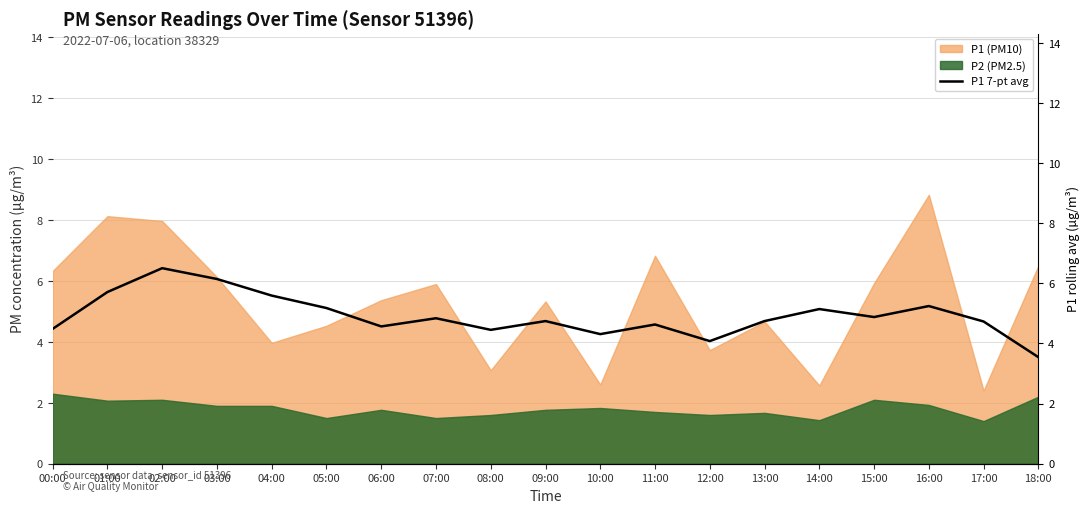

True or false: P2 (PM2.5) has a value of 1.2 at 18:00.

False